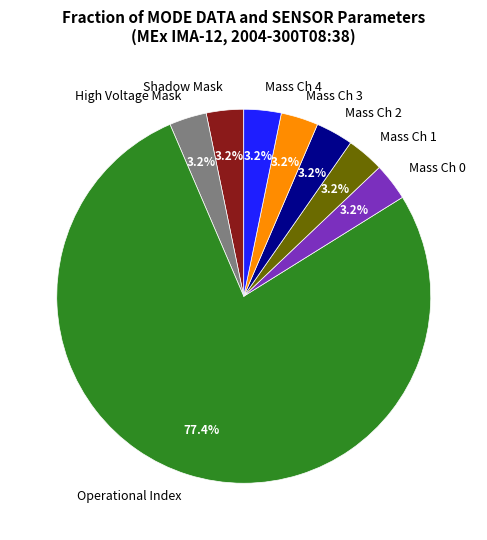

To the nearest percent, what is the difference between the largest and smallest slice percentages?

74%